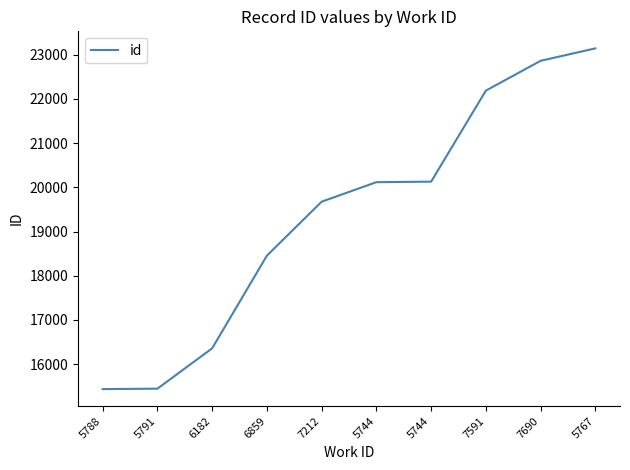

How many lines are shown in the chart?

1